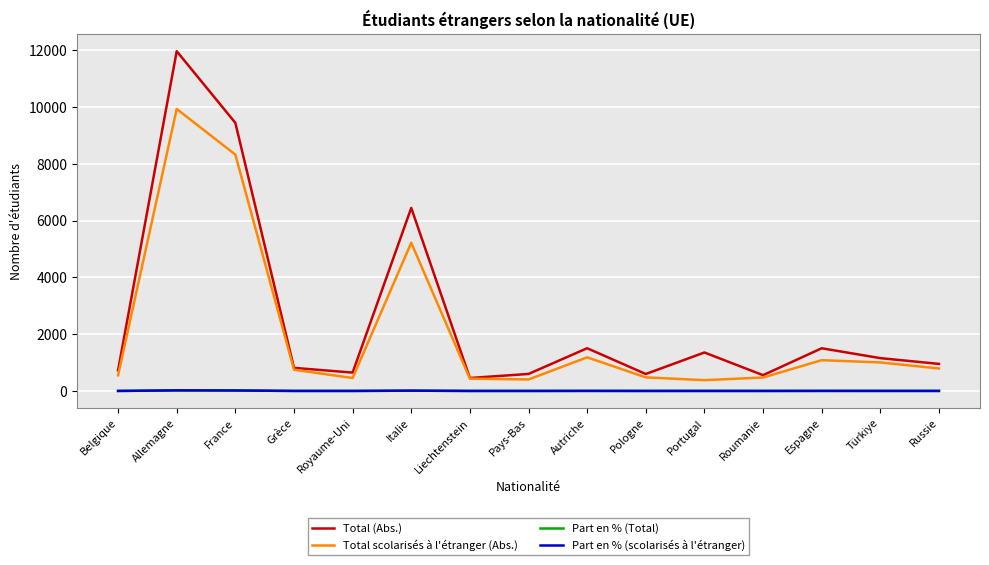

At which label does Total scolarisés à l'étranger (Abs.) reach its peak?

Allemagne